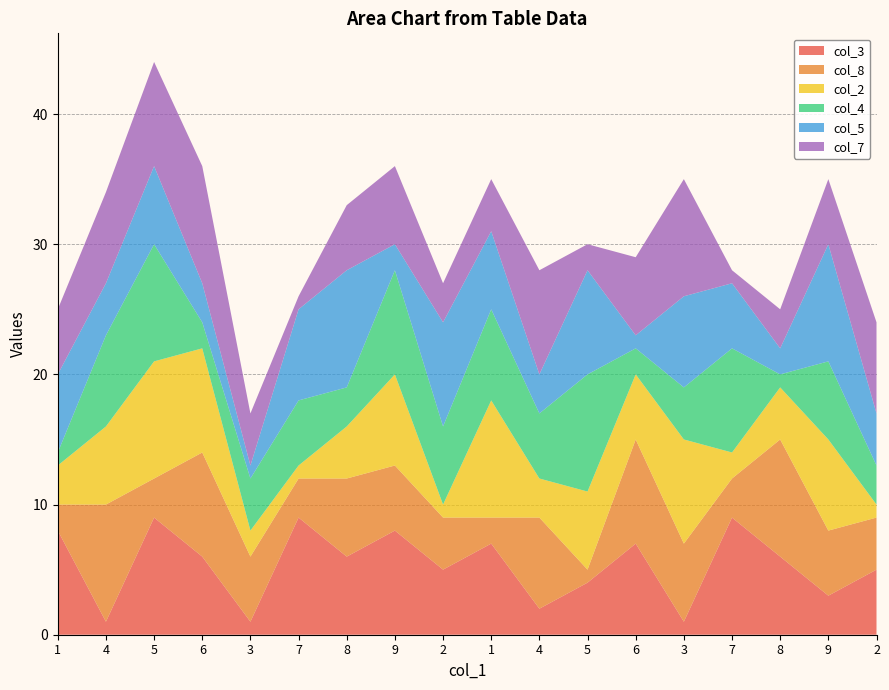

Reading right to left, what are all the values shown in this chart?

col_3: 5	3	6	9	1	7	4	2	7	5	8	6	9	1	6	9	1	8
col_8: 4	5	9	3	6	8	1	7	2	4	5	6	3	5	8	3	9	2
col_2: 1	7	4	2	8	5	6	3	9	1	7	4	1	2	8	9	6	3
col_4: 3	6	1	8	4	2	9	5	7	6	8	3	5	4	2	9	7	1
col_5: 4	9	2	5	7	1	8	3	6	8	2	9	7	1	3	6	4	6
col_7: 7	5	3	1	9	6	2	8	4	3	6	5	1	4	9	8	7	5